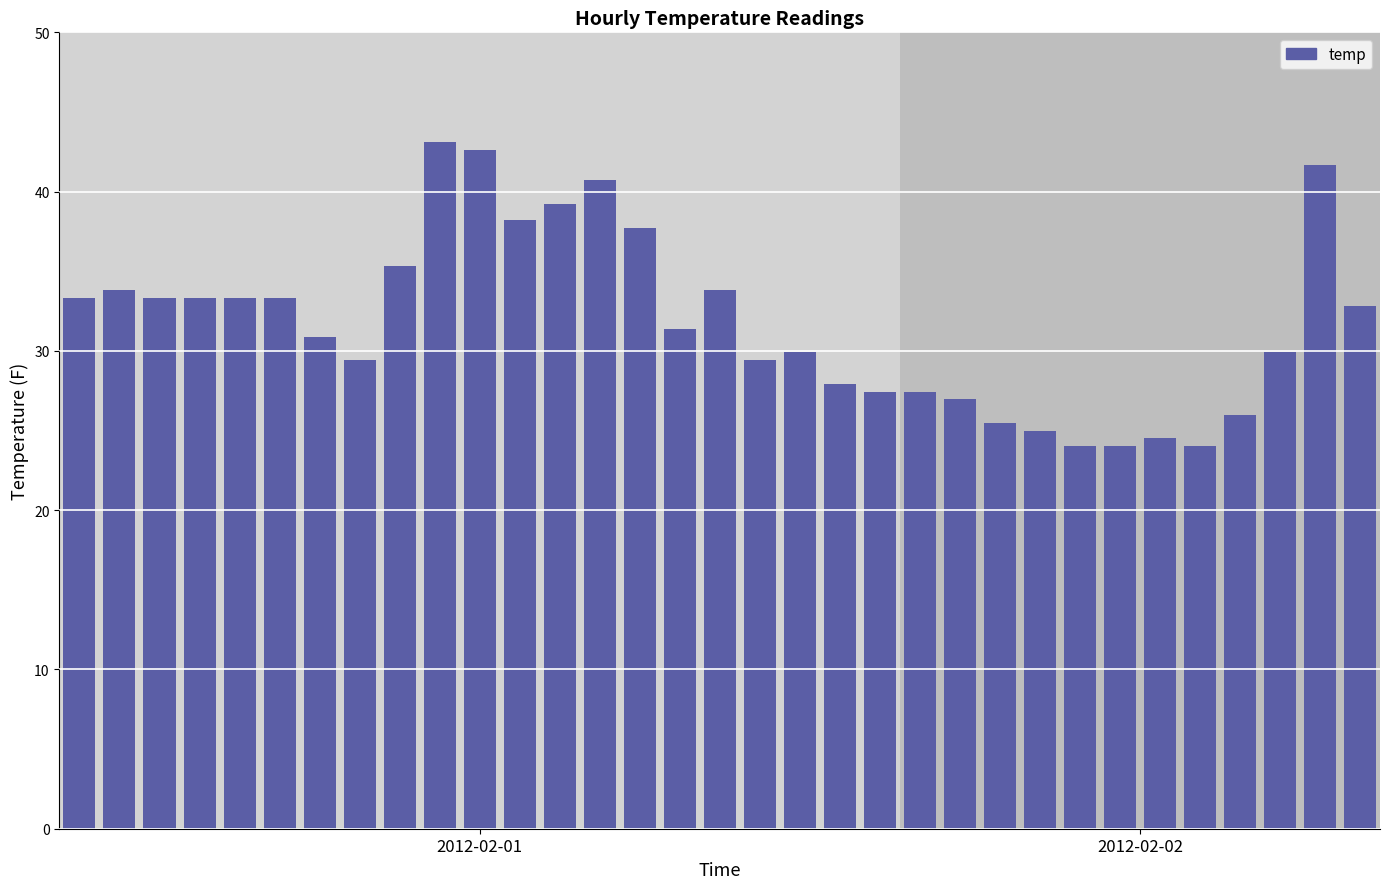

Reading left to right, extract all data points from this chart.

33.3	33.8	33.3	33.3	33.3	33.3	30.9	29.4	35.3	43.1	42.6	38.2	39.2	40.7	37.7	31.4	33.8	29.4	29.9	27.9	27.4	27.4	27.0	25.5	25.0	24.0	24.0	24.5	24.0	26.0	29.9	41.7	32.8